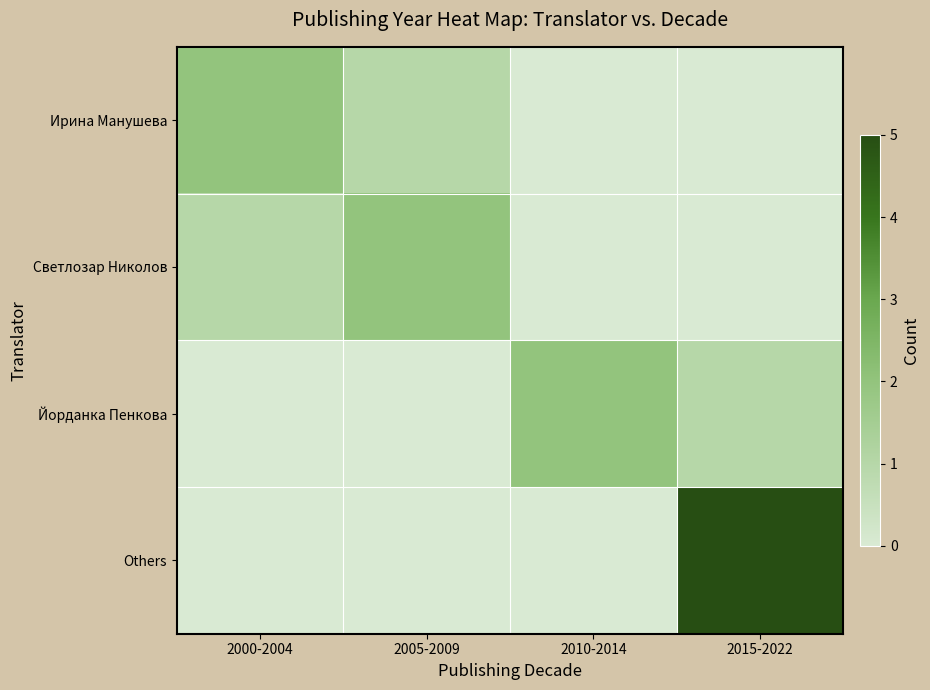

List the series in order of their peak value, lowest first.

Ирина Манушева, Светлозар Николов, Йорданка Пенкова, Others